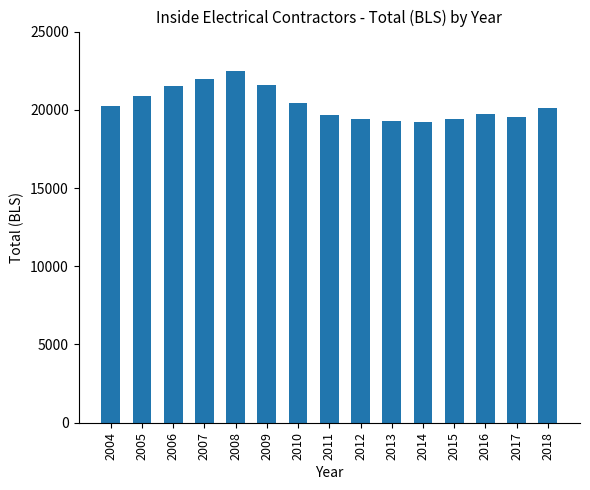

Does the chart contain stacked bars?

No